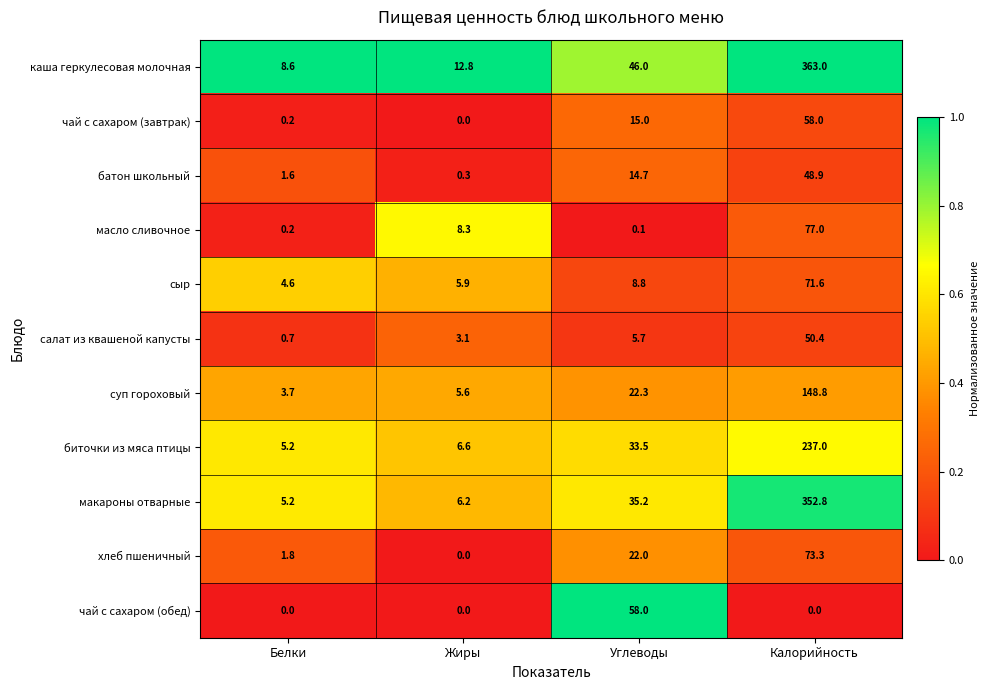

What is the average value of the чай с сахаром (обед) series?

14.5